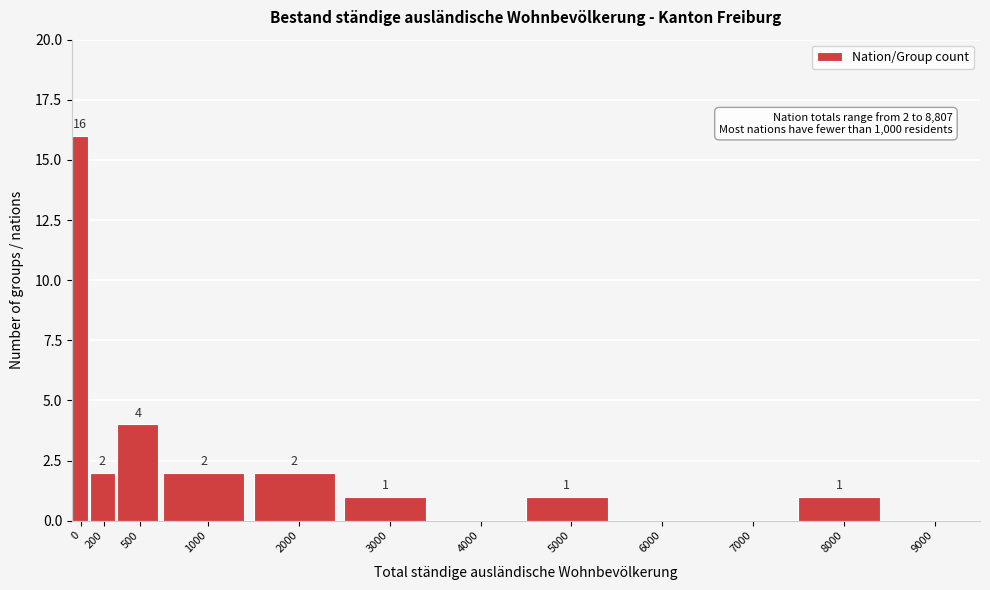

Reading right to left, what are all the values shown in this chart?

9000=0	8000=1	7000=0	6000=0	5000=1	4000=0	3000=1	2000=2	1000=2	500=4	200=2	0=16